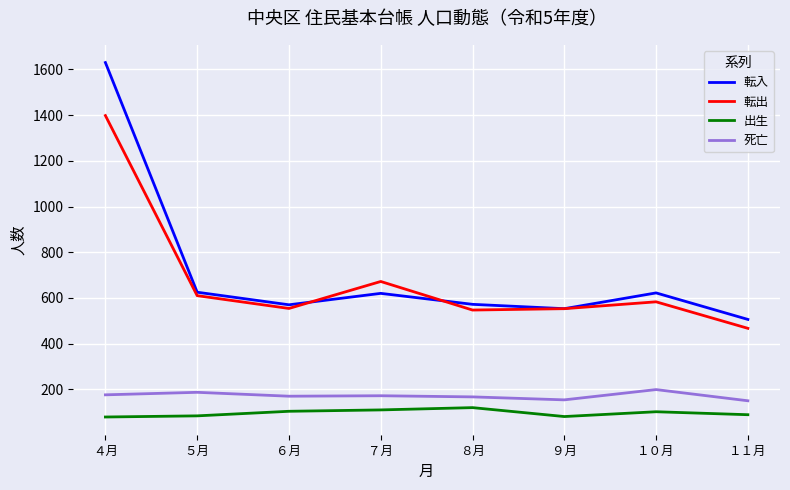

The value of 出生 at ９月 is 81. True or false?

True